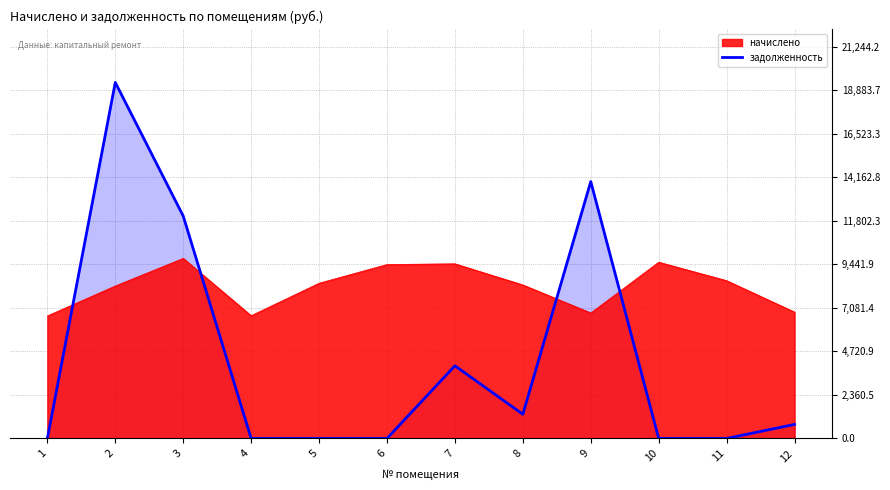

At which label does the data first exceed 761?

2